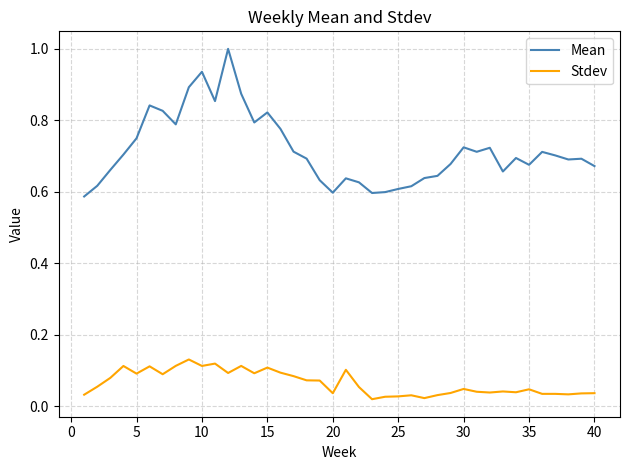

Rank the series by their average value, from highest to lowest.

Mean, Stdev